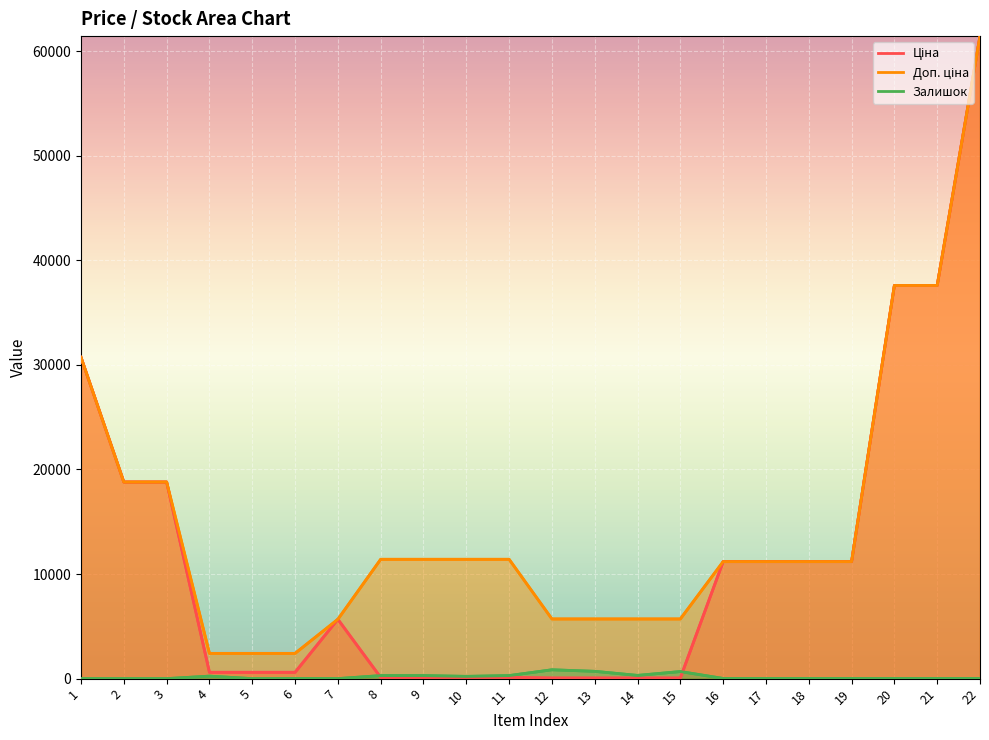

Reading left to right, extract all data points from this chart.

Ціна: 1=30717.1	2=18796.8	3=18796.8	4=603.7	5=603.7	6=603.7	7=5673.8	8=114.1	9=114.1	10=114.1	11=114.1	12=57.0	13=57.0	14=57.0	15=57.0	16=11188.2	17=11188.2	18=11188.2	19=11188.2	20=37593.6	21=37593.6	22=61434.3
Доп. ціна: 1=30717.1	2=18796.8	3=18796.8	4=2414.8	5=2414.8	6=2414.8	7=5673.8	8=11410.0	9=11410.0	10=11410.0	11=11410.0	12=5705.0	13=5705.0	14=5705.0	15=5705.0	16=11188.2	17=11188.2	18=11188.2	19=11188.2	20=37593.6	21=37593.6	22=61434.3
Залишок: 1=0.0	2=0.0	3=0.0	4=238.0	5=0.0	6=21.0	7=2.0	8=289.0	9=290.0	10=215.0	11=290.0	12=845.0	13=698.0	14=307.0	15=676.0	16=17.0	17=17.0	18=17.0	19=15.0	20=12.0	21=22.0	22=15.0